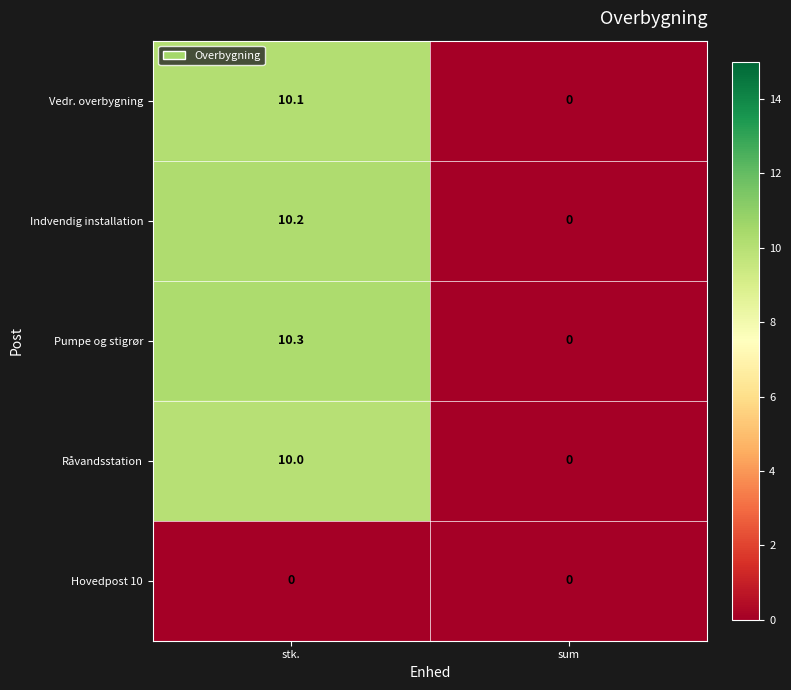

At which label does Råvandsstation reach its minimum?

sum